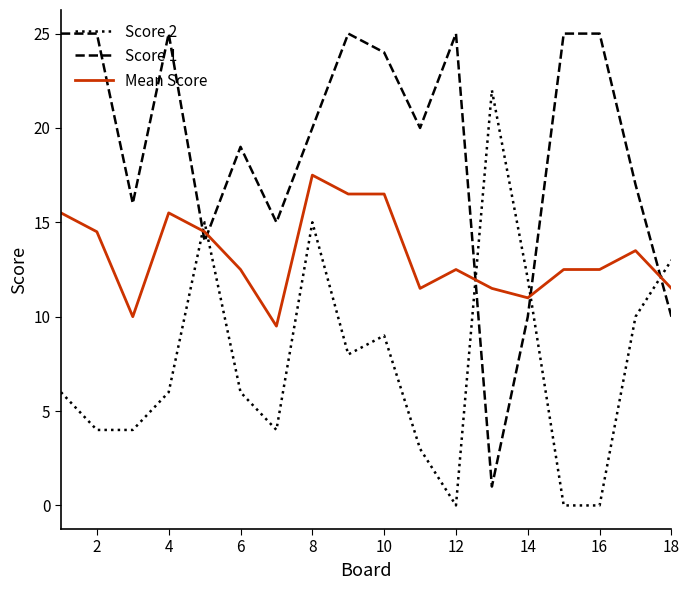

List the series in order of their overall mean, lowest first.

Score 2, Mean Score, Score 1